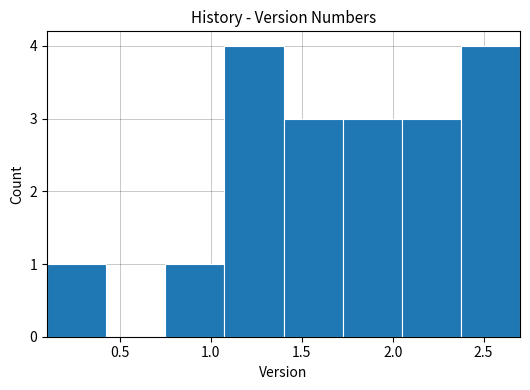

Reading left to right, list every bar in this chart as the range it spans on the x-axis followed by its height. Neither the bar edges nor the heights are printed on the chart, so give them approximately, as read against the axes.

0.100 to 0.425: 1
0.425 to 0.750: 0
0.750 to 1.075: 1
1.075 to 1.400: 4
1.400 to 1.725: 3
1.725 to 2.050: 3
2.050 to 2.375: 3
2.375 to 2.700: 4